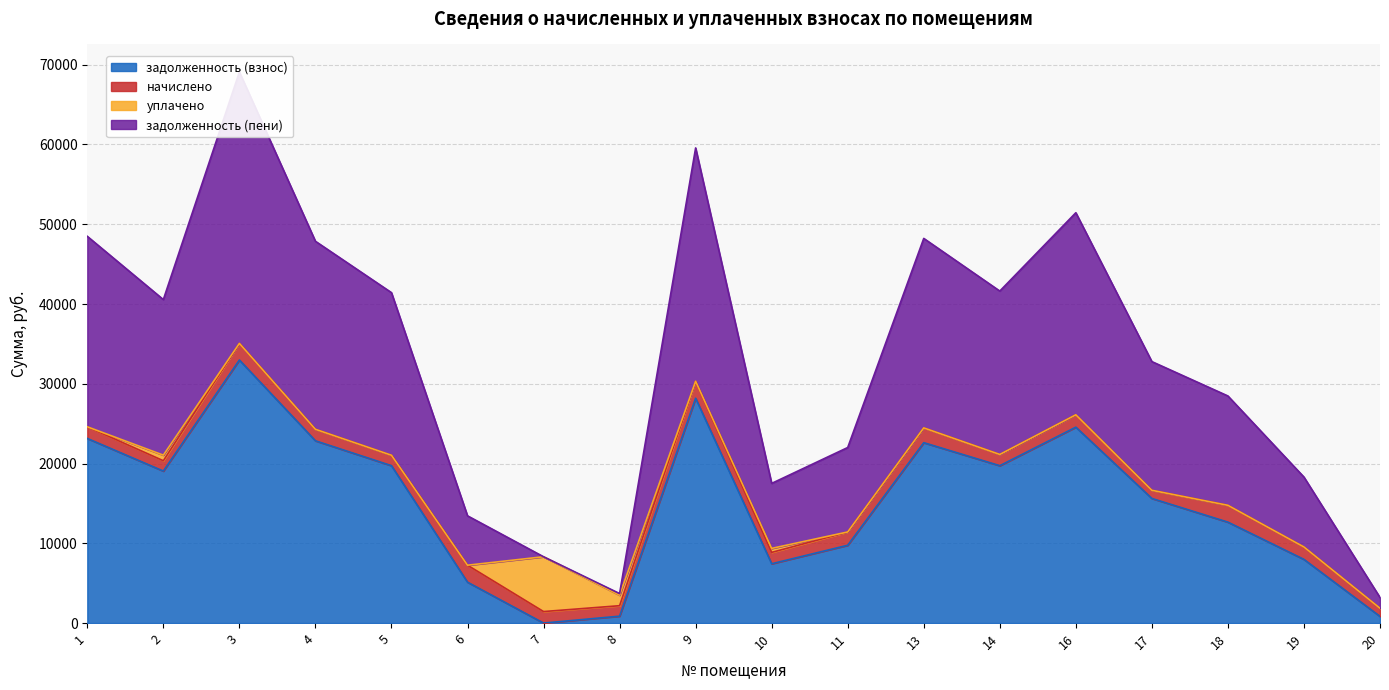

What is the sum of all задолженность (взнос) values?

273144.6